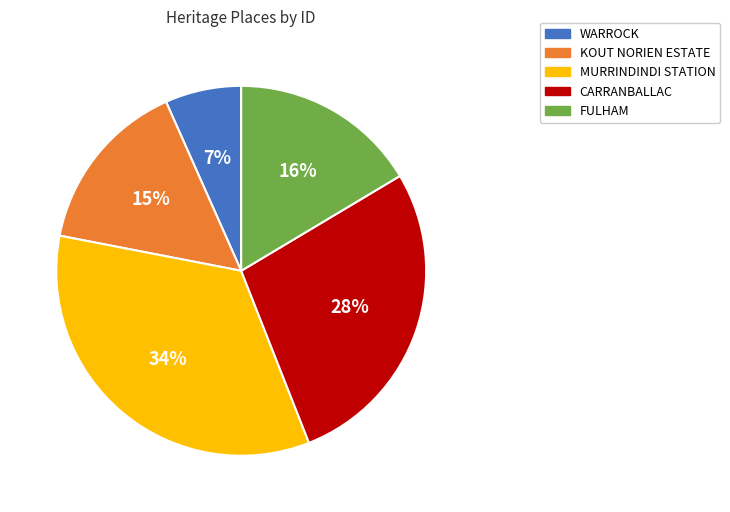

Count the number of slices in the pie.

5